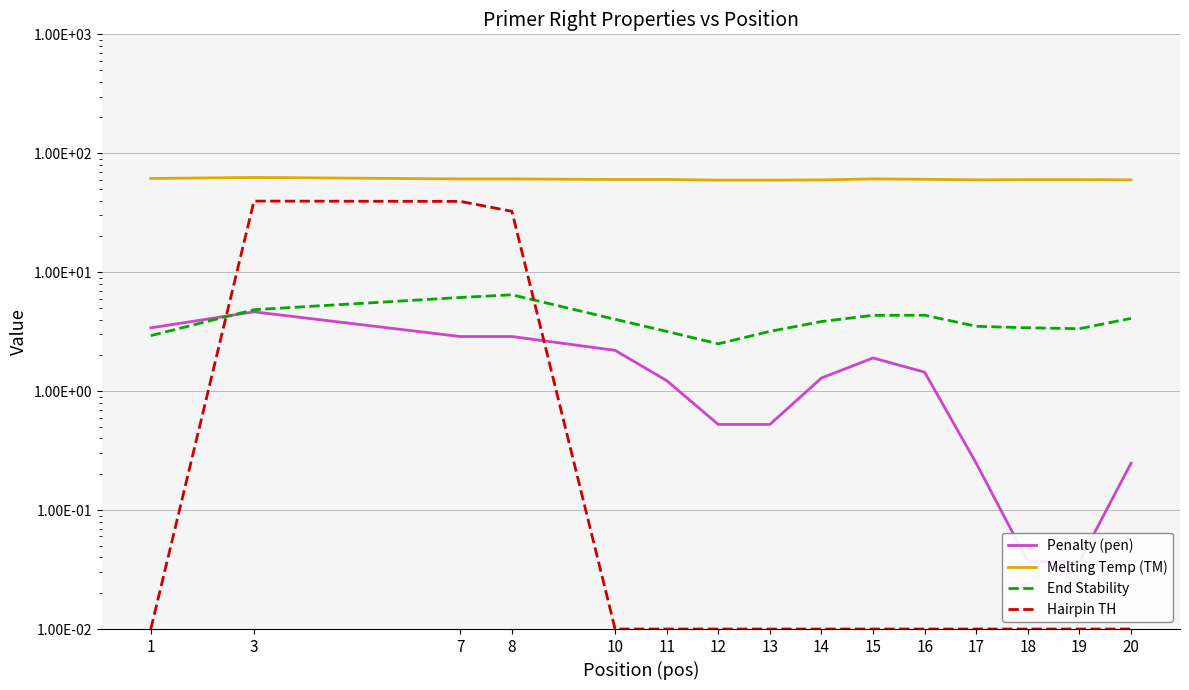

What is the total value across all series at 19?

63.4